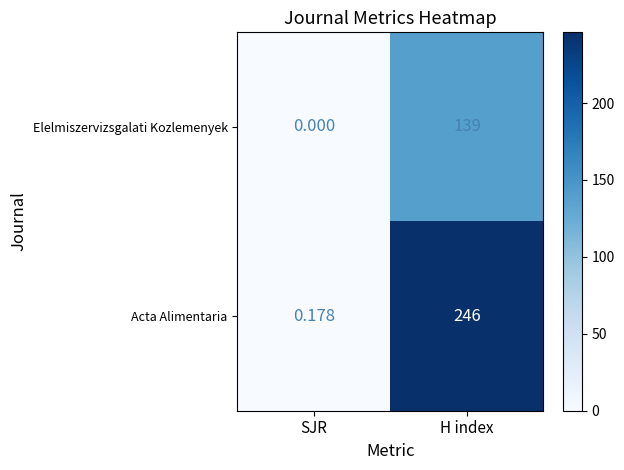

Which label corresponds to the smallest value in the chart?

SJR